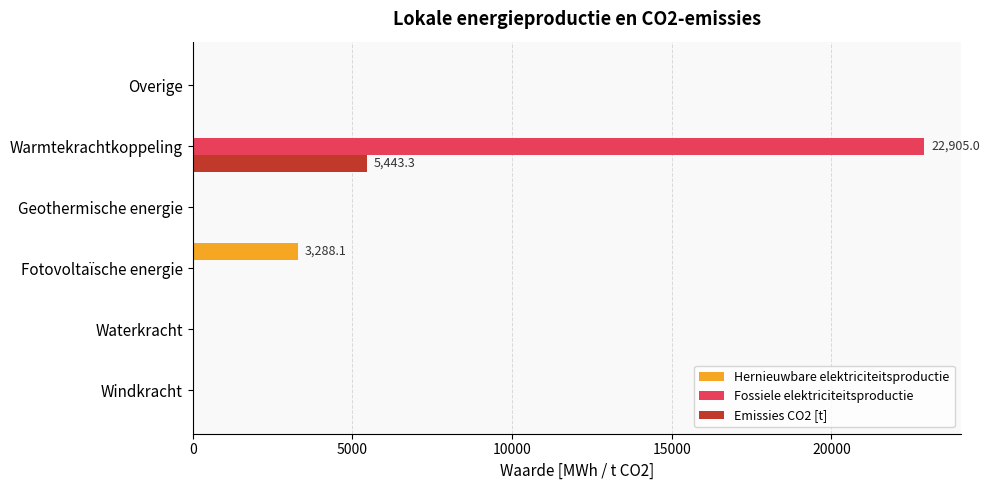

Is the value of Hernieuwbare elektriciteitsproductie at Fotovoltaïsche energie greater than the value of Fossiele elektriciteitsproductie at Fotovoltaïsche energie?

Yes